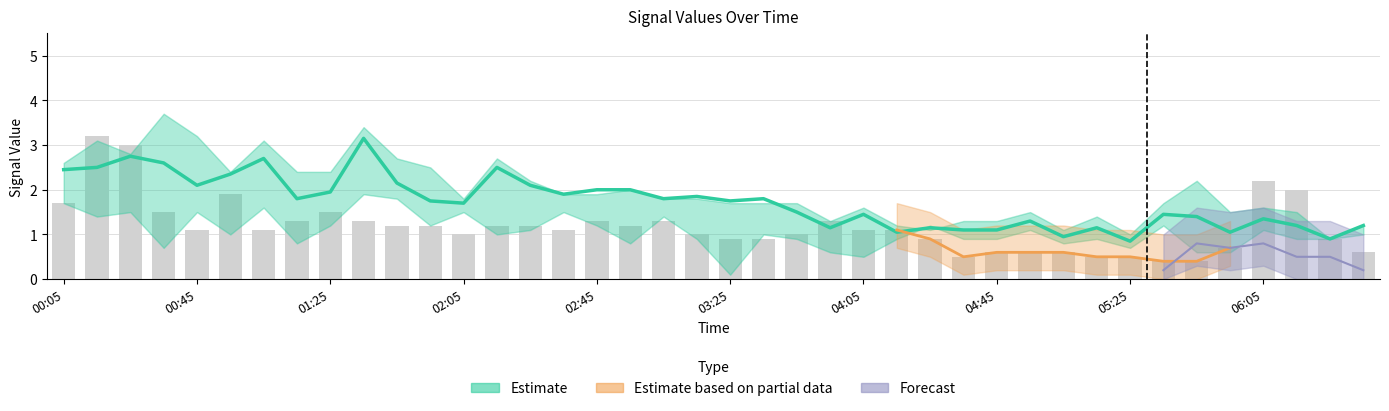

The value at 02:45 is 2.0. True or false?

True